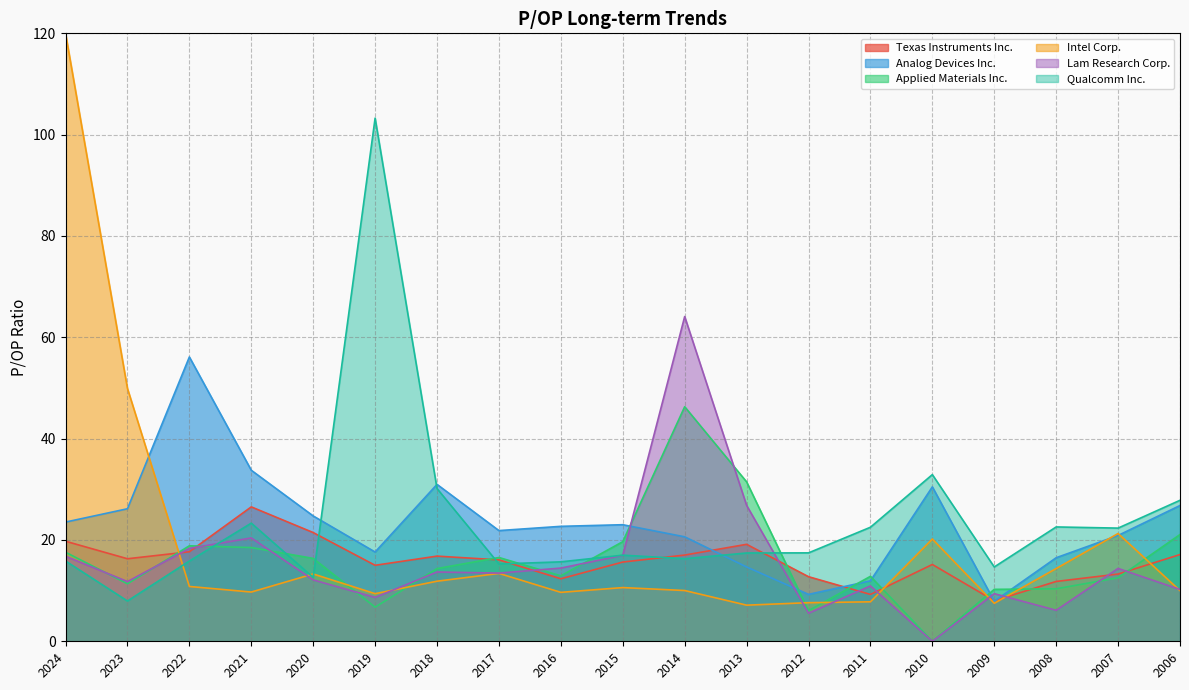

True or false: Applied Materials Inc. and Intel Corp. intersect in this chart.

True